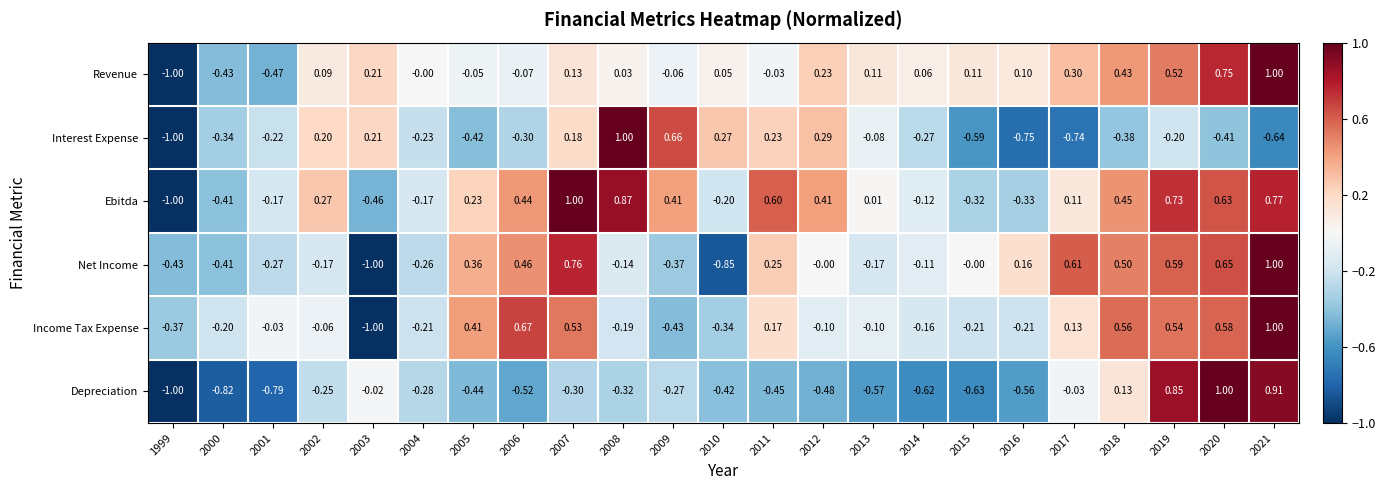

At 2006, list the series in order from smallest to largest.

Depreciation, Interest Expense, Revenue, Ebitda, Net Income, Income Tax Expense